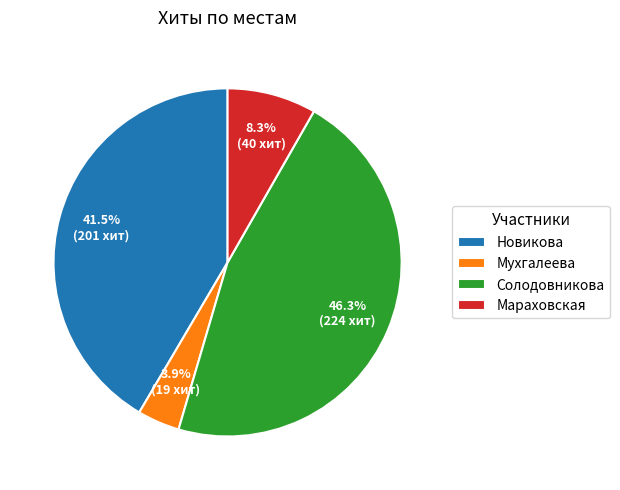

What is the ratio of the value at Новикова to the value at Мухгалеева?

10.6